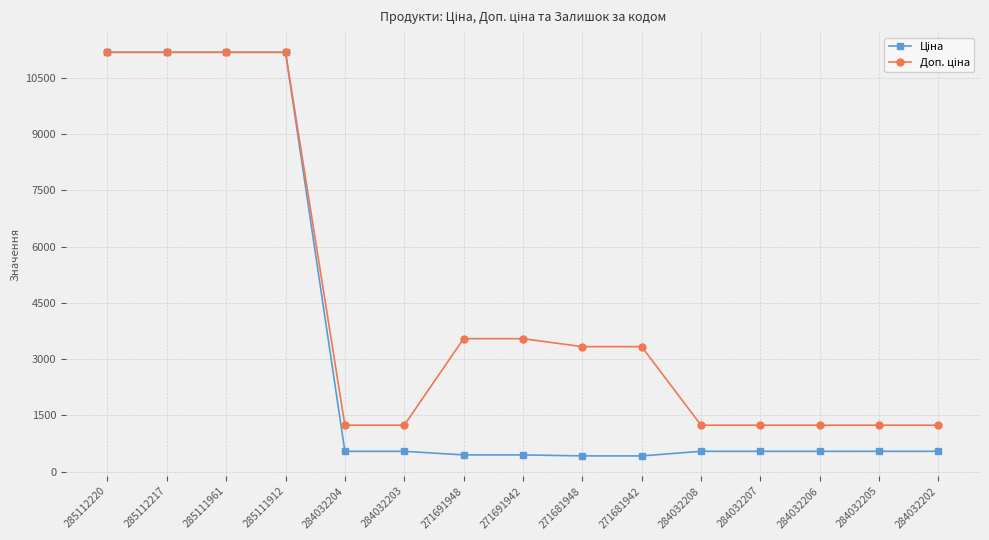

What is the label of the 15th point from the left?

284032202